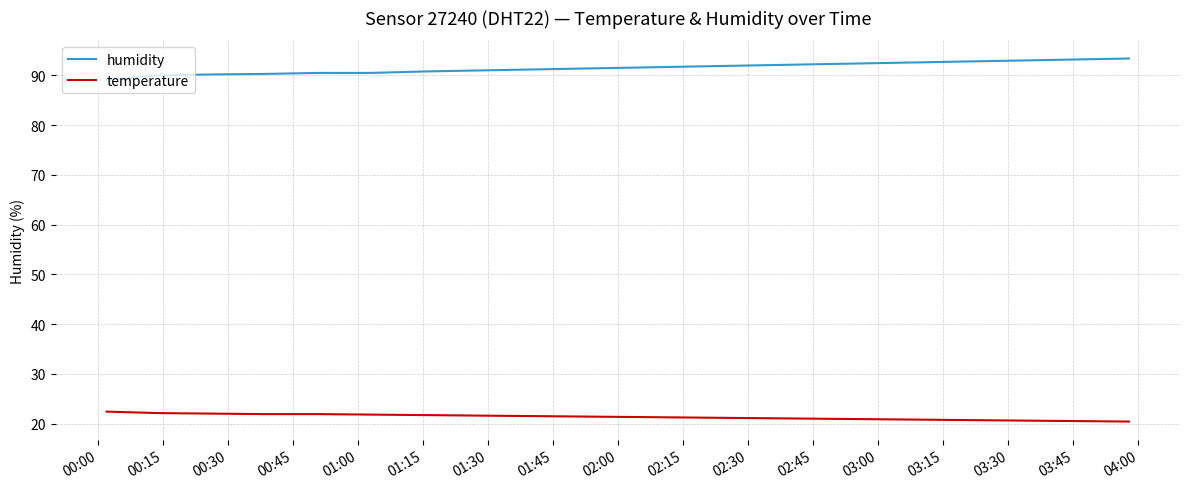

Which series has the largest total across all categories?

humidity